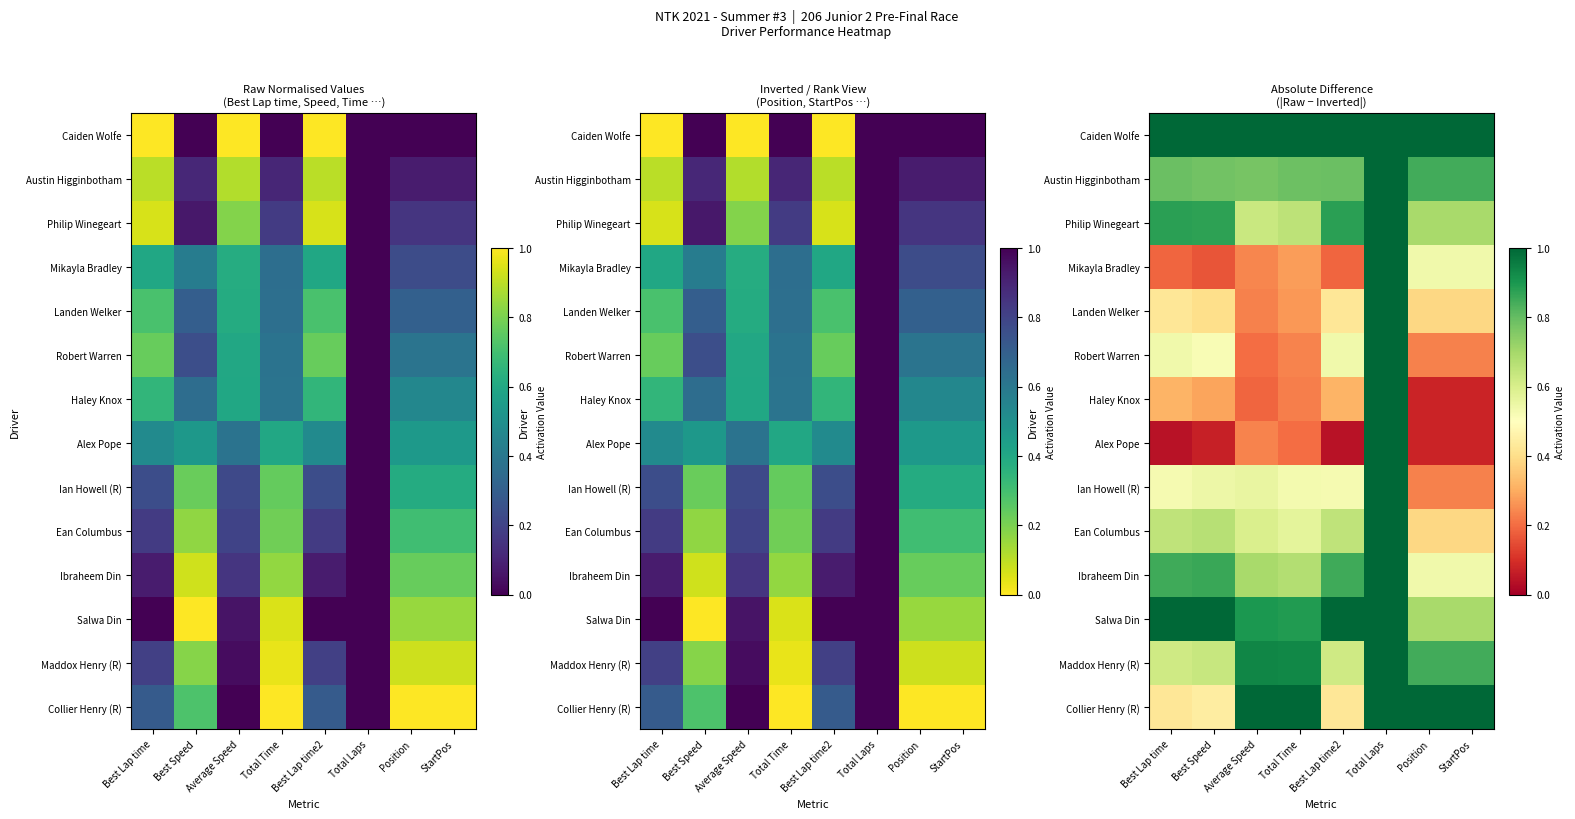

At which label does Ean Columbus reach its peak?

Total Laps